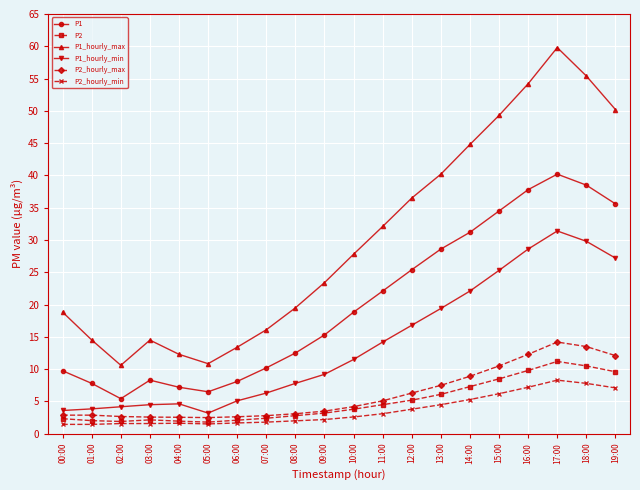

What is the highest value of the P2 series?

11.2